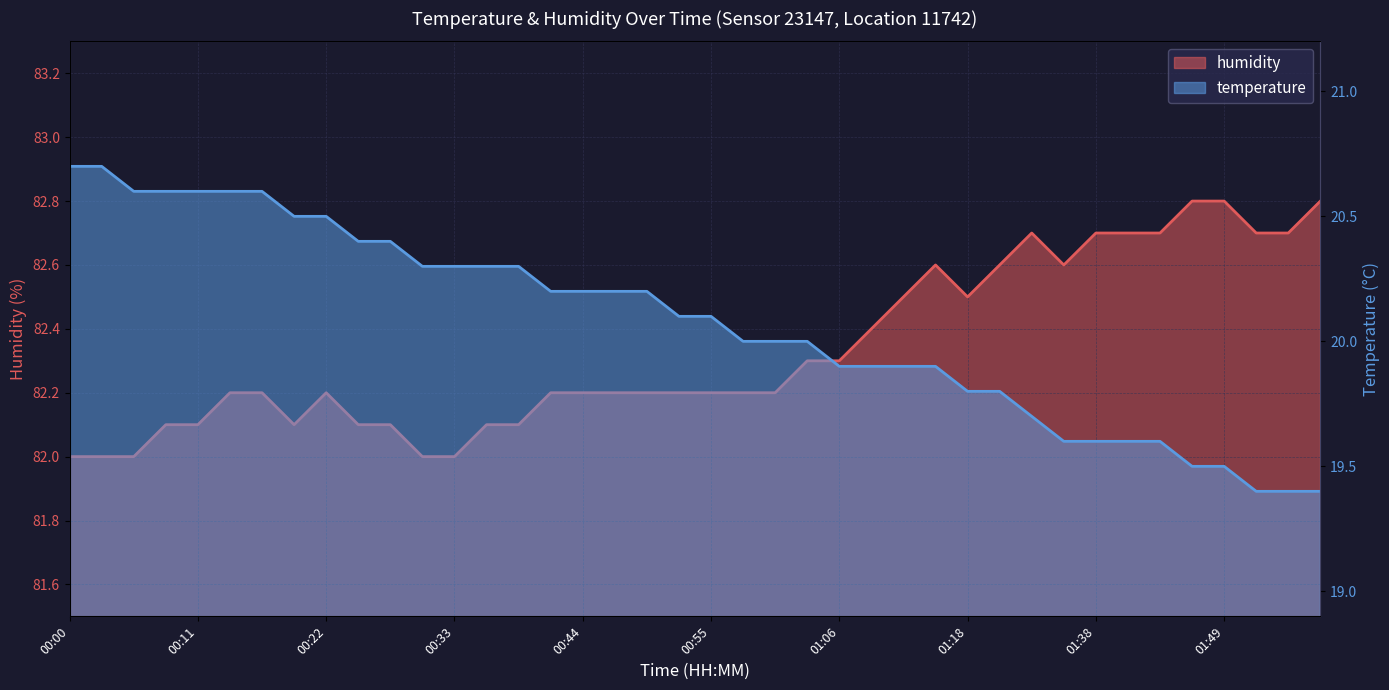

Reading right to left, list all the values displayed in this chart.

temperature: 19.4	19.4	19.4	19.5	19.5	19.6	19.6	19.6	19.6	19.7	19.8	19.8	19.9	19.9	19.9	19.9	20.0	20.0	20.0	20.1	20.1	20.2	20.2	20.2	20.2	20.3	20.3	20.3	20.3	20.4	20.4	20.5	20.5	20.6	20.6	20.6	20.6	20.6	20.7	20.7
humidity: 82.8	82.7	82.7	82.8	82.8	82.7	82.7	82.7	82.6	82.7	82.6	82.5	82.6	82.5	82.4	82.3	82.3	82.2	82.2	82.2	82.2	82.2	82.2	82.2	82.2	82.1	82.1	82.0	82.0	82.1	82.1	82.2	82.1	82.2	82.2	82.1	82.1	82.0	82.0	82.0